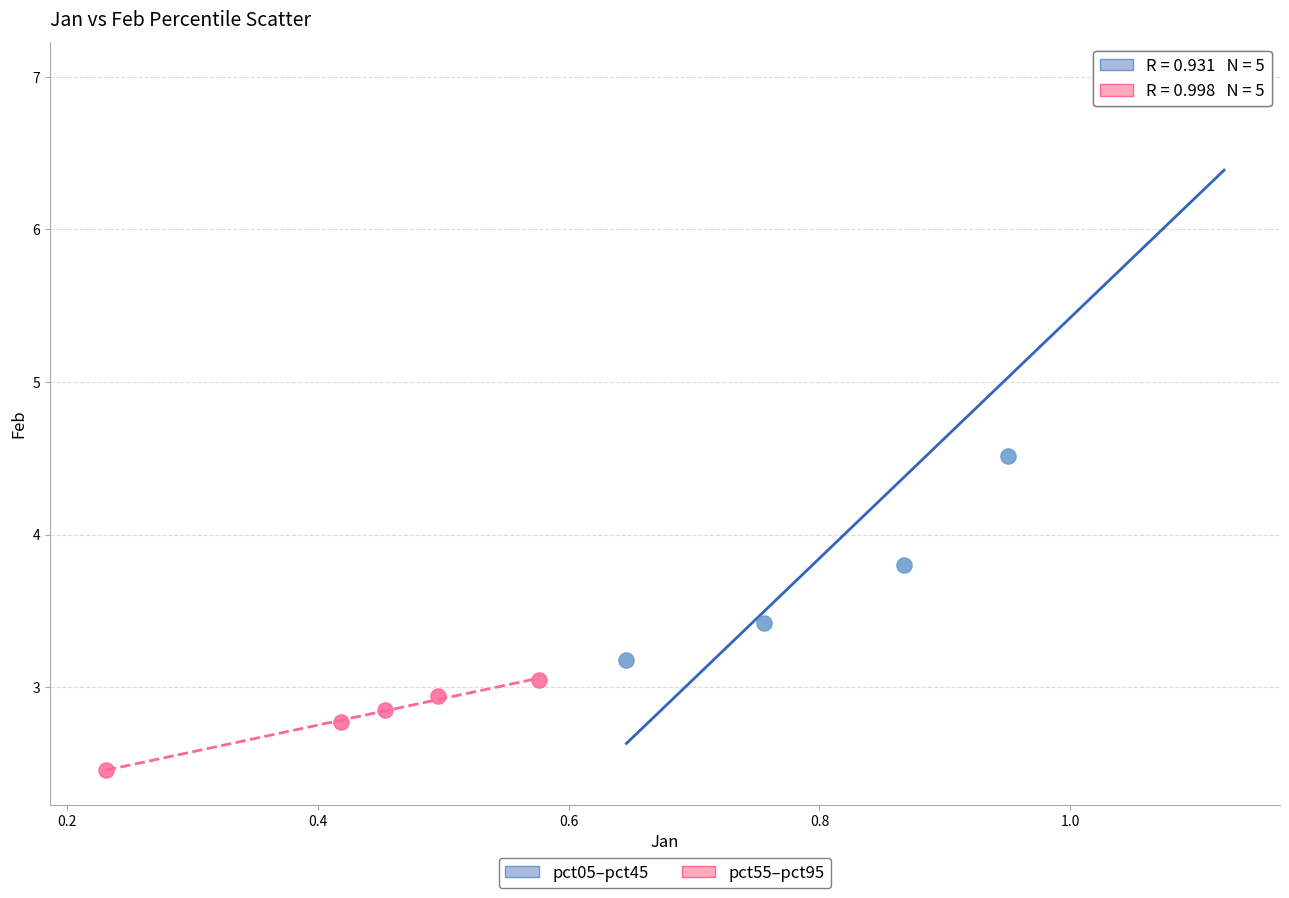

Which series contains the lowest Y value?

pct55–pct95